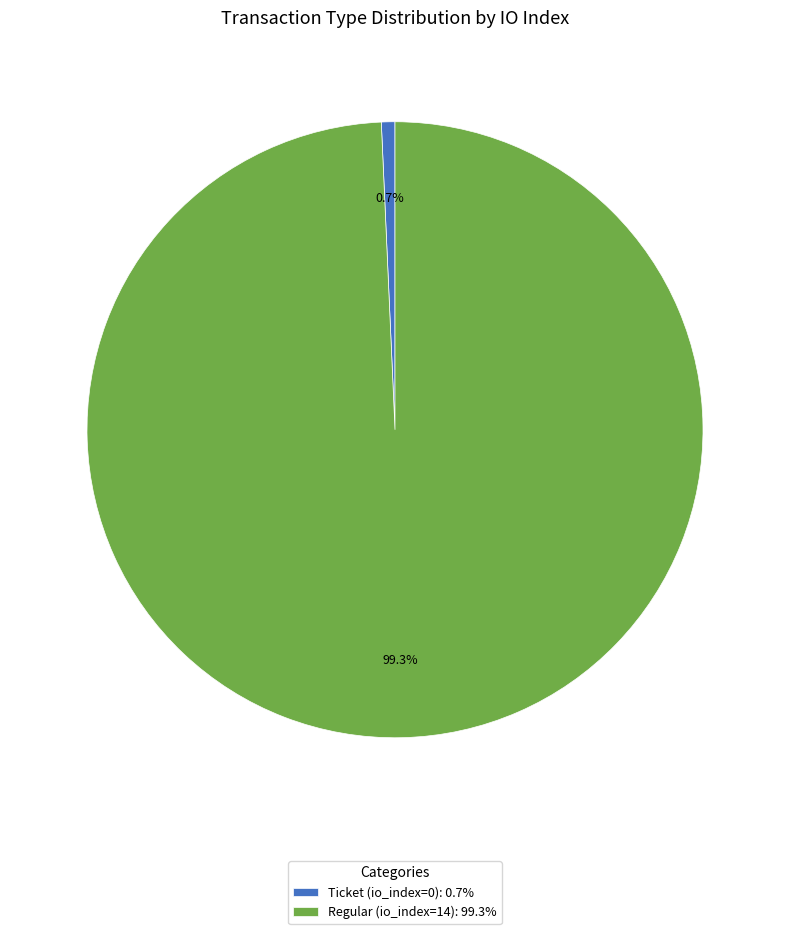

To the nearest percent, what percentage of the pie is Regular (io_index=14)?

99%